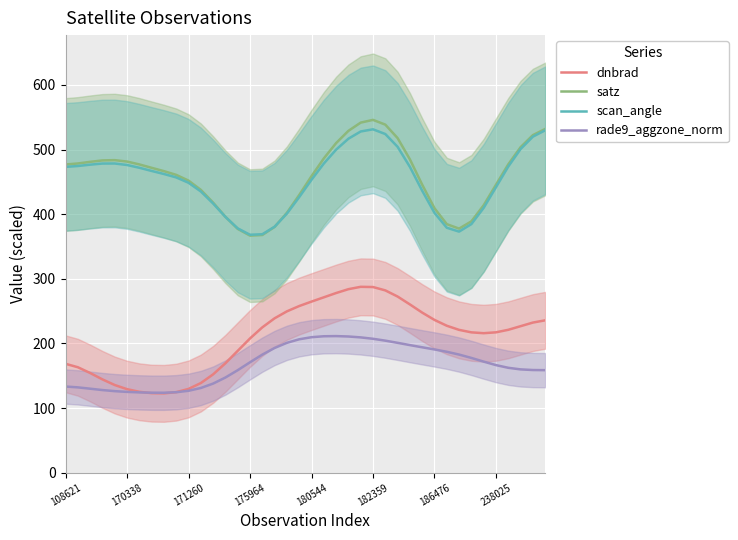

What are all the series names shown in the legend?

dnbrad, satz, scan_angle, rade9_aggzone_norm